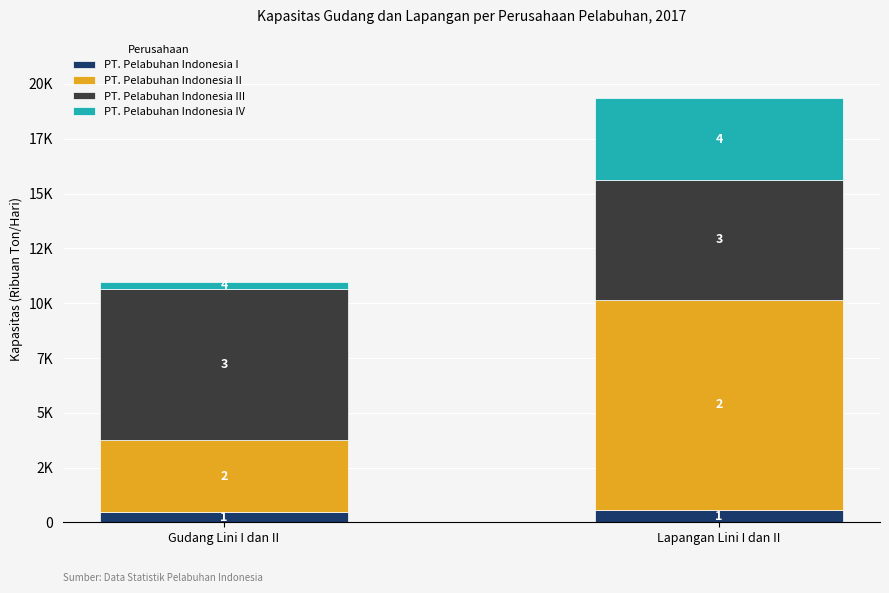

At how many categories does at least one series exceed 4843?

2